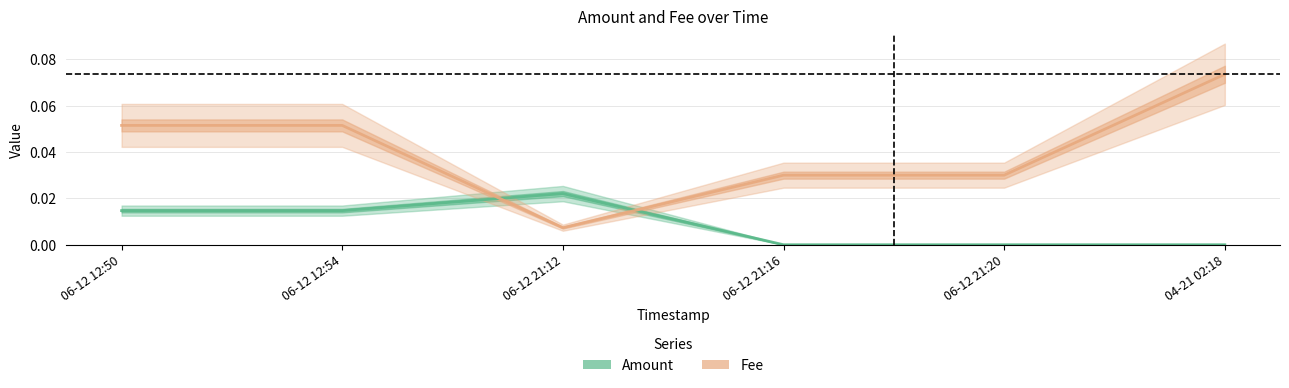

Which series has the largest range (max minus min)?

Fee